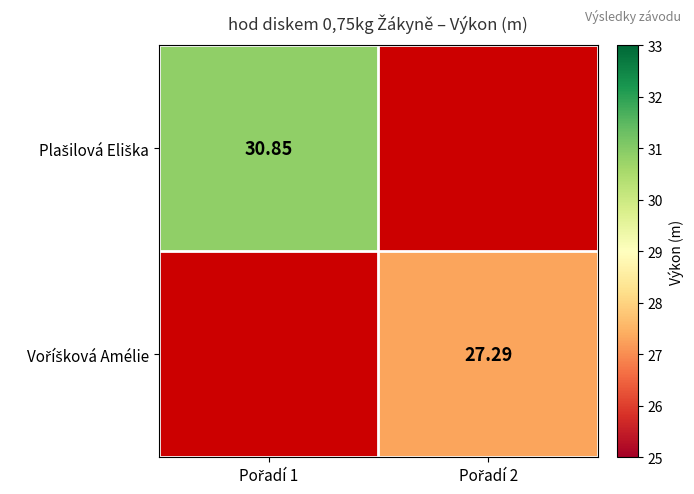

True or false: Plašilová Eliška has a value of 8.7 at Pořadí 1.

False